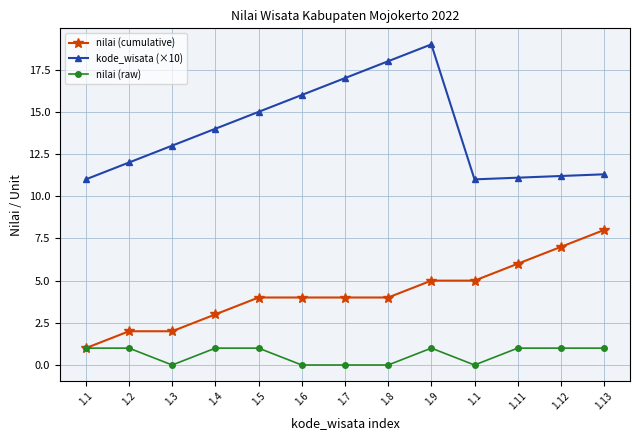

What is the greatest value displayed?

19.0